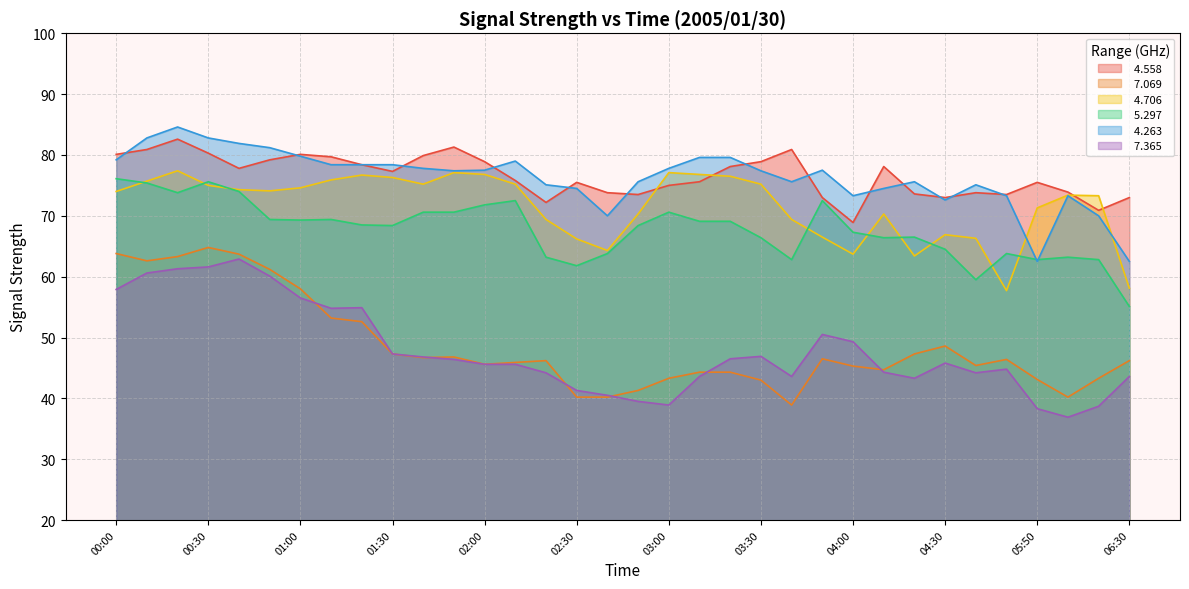

The   4.558 series shows 78.4 at 01:20. True or false?

True